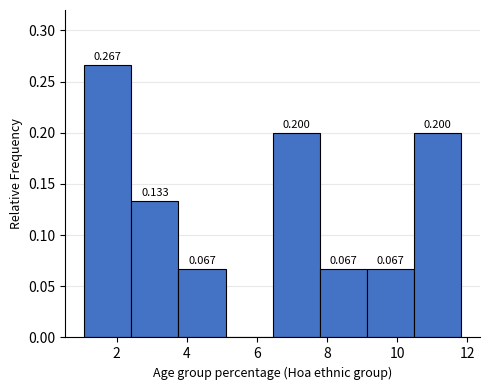

Which range on the x-axis has the tallest bar?

1.0 to 2.4